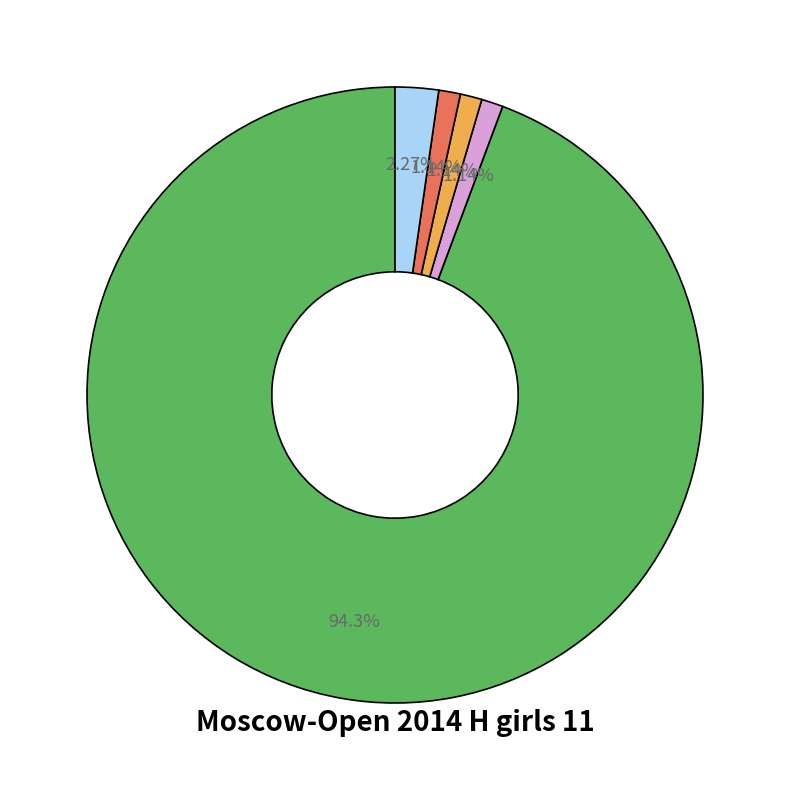

Does any single category account for the majority?

Yes